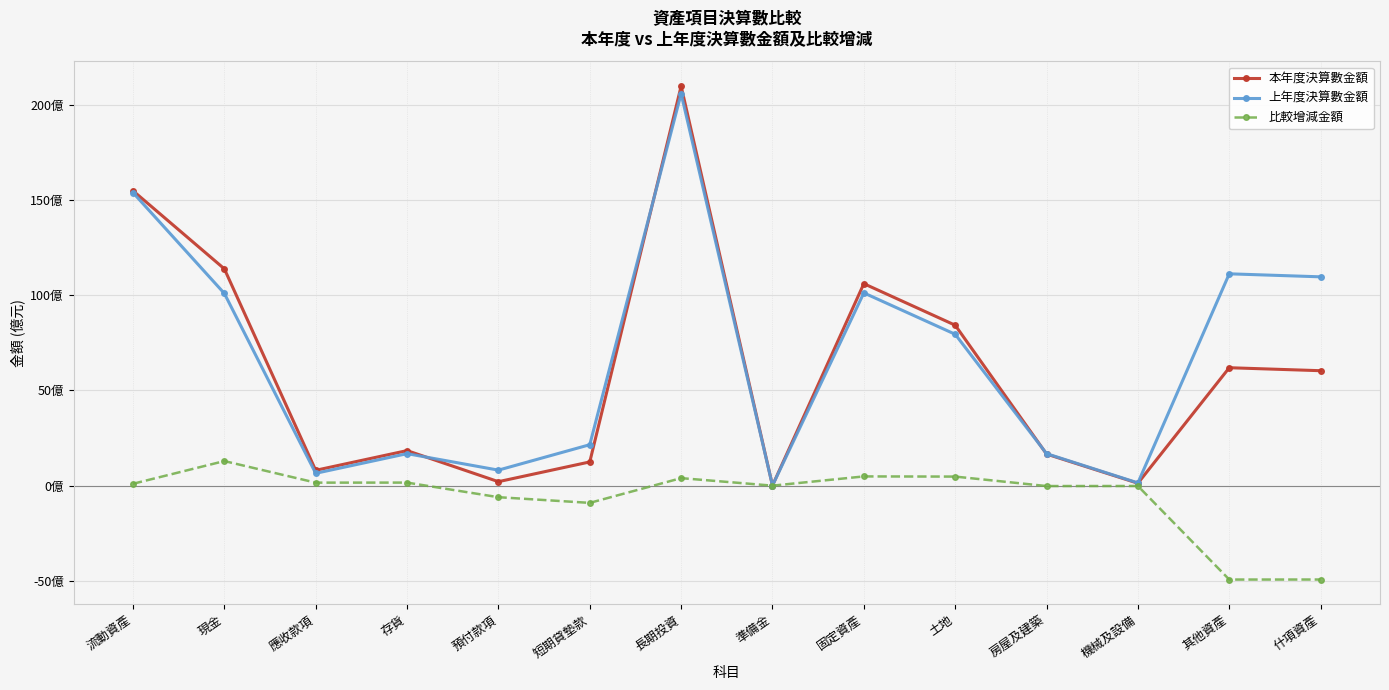

True or false: 上年度決算數金額 has more than 2 points higher than both neighbors.

True